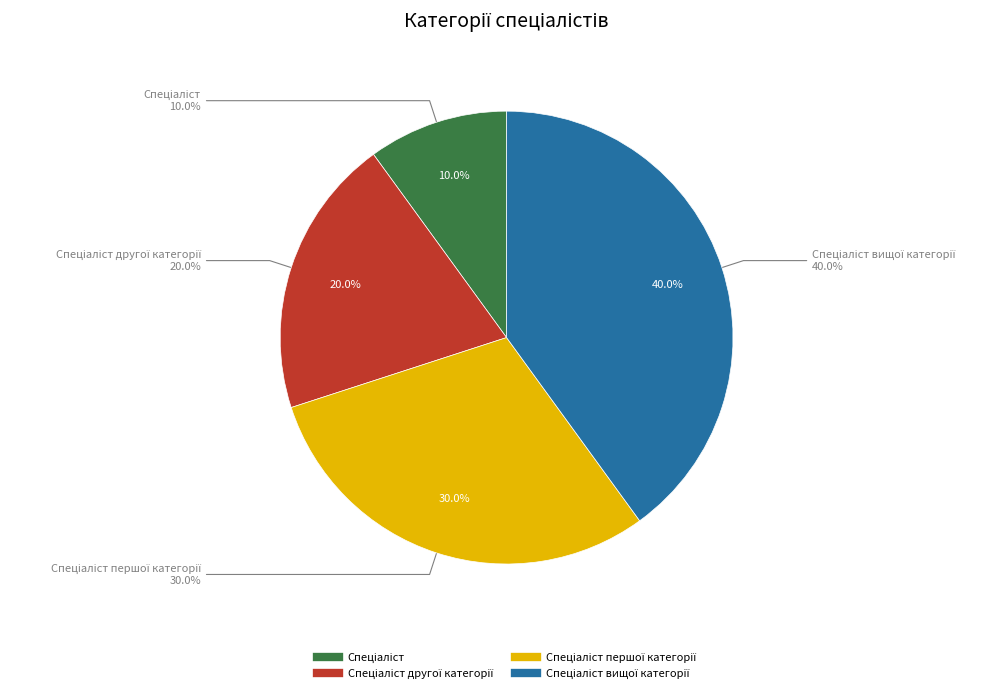

Count the number of slices in the pie.

4